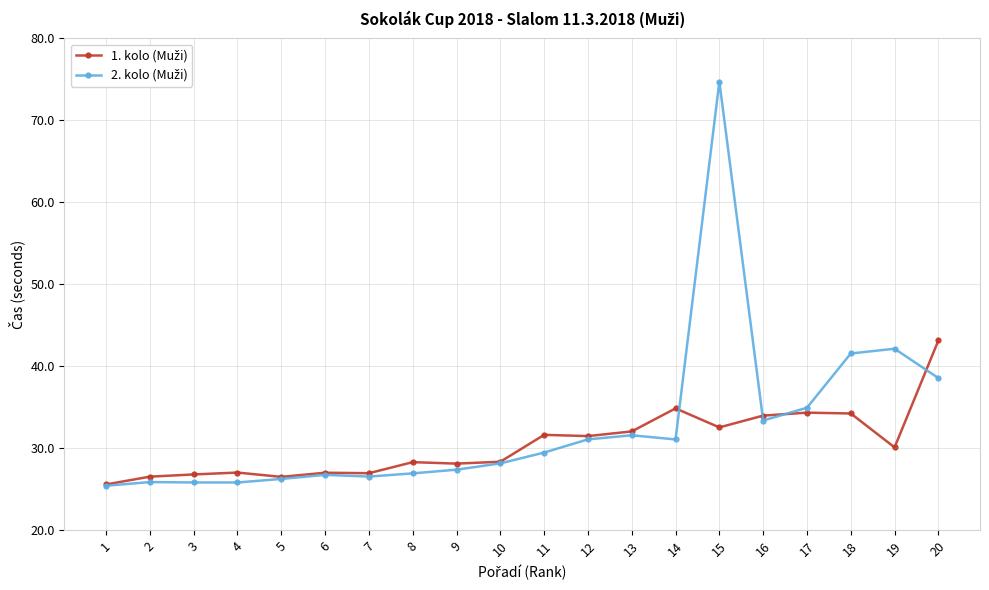

What is the total value across all series at 15?

107.3